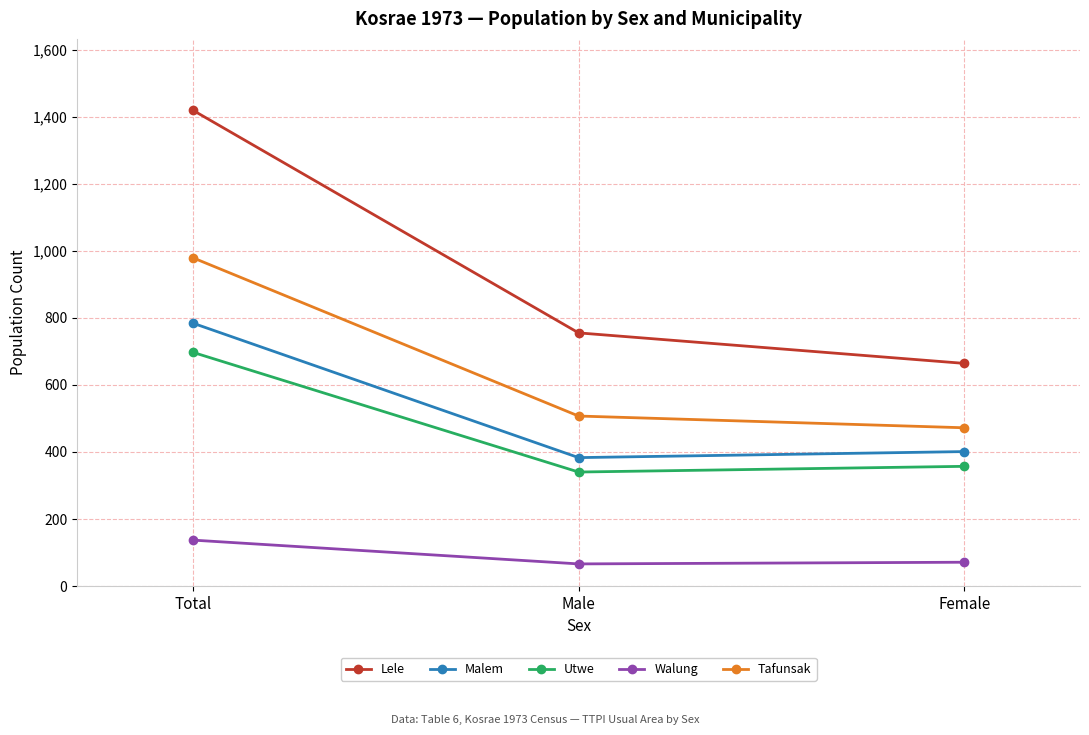

List the series in order of their peak value, lowest first.

Walung, Utwe, Malem, Tafunsak, Lele